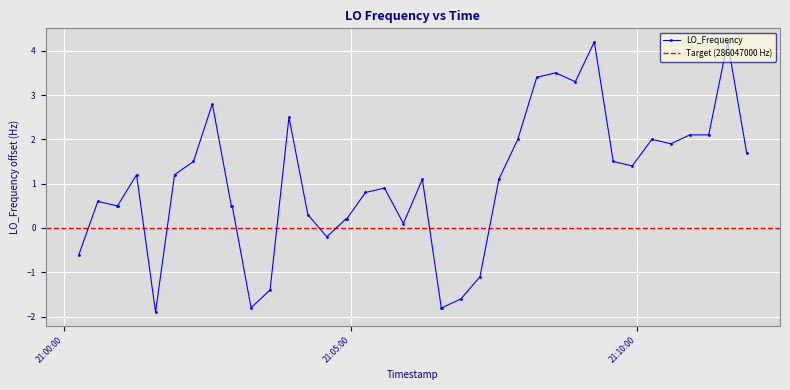

What is the lowest value of the LO_Frequency series?

-1.9